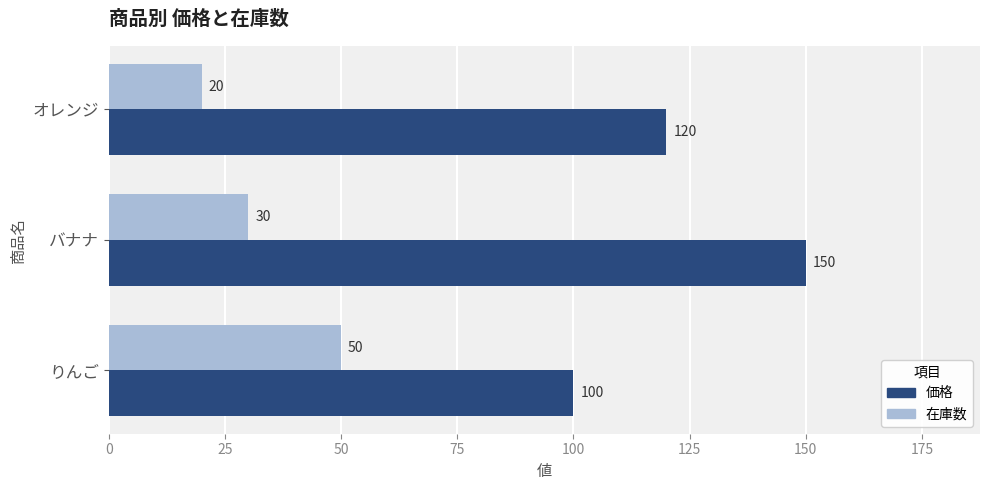

How many 価格 values are between 100 and 150?

3